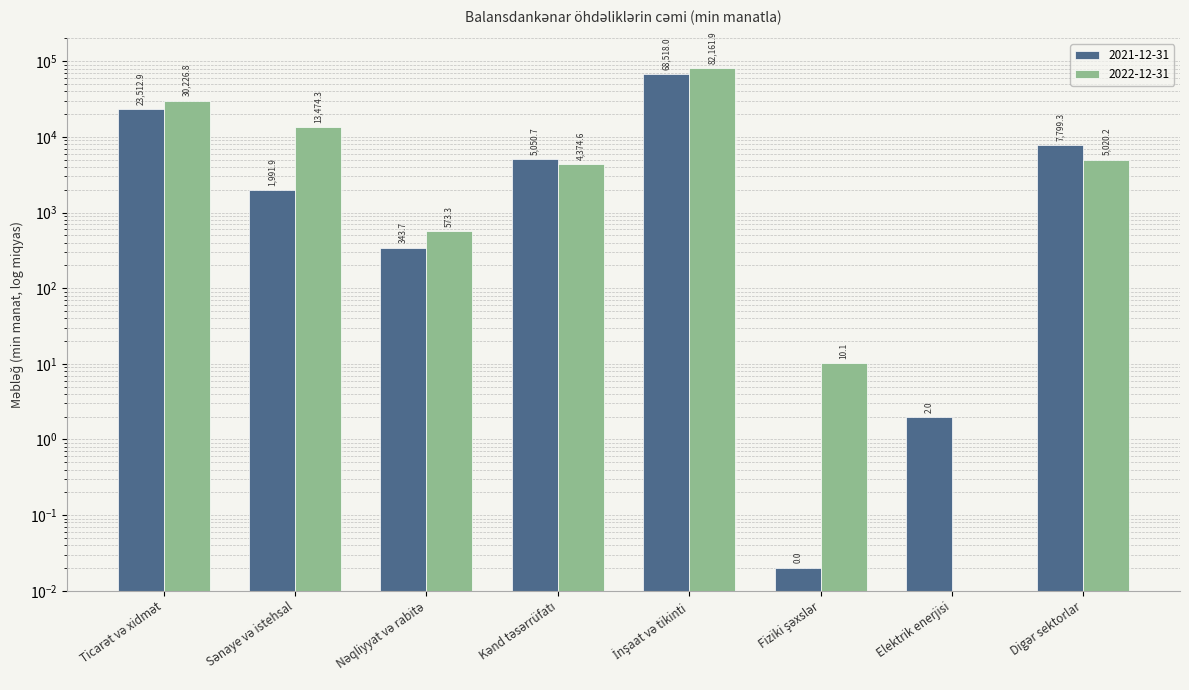

Where is 2021-12-31 nearest to the value 34259?

Ticarət və xidmət